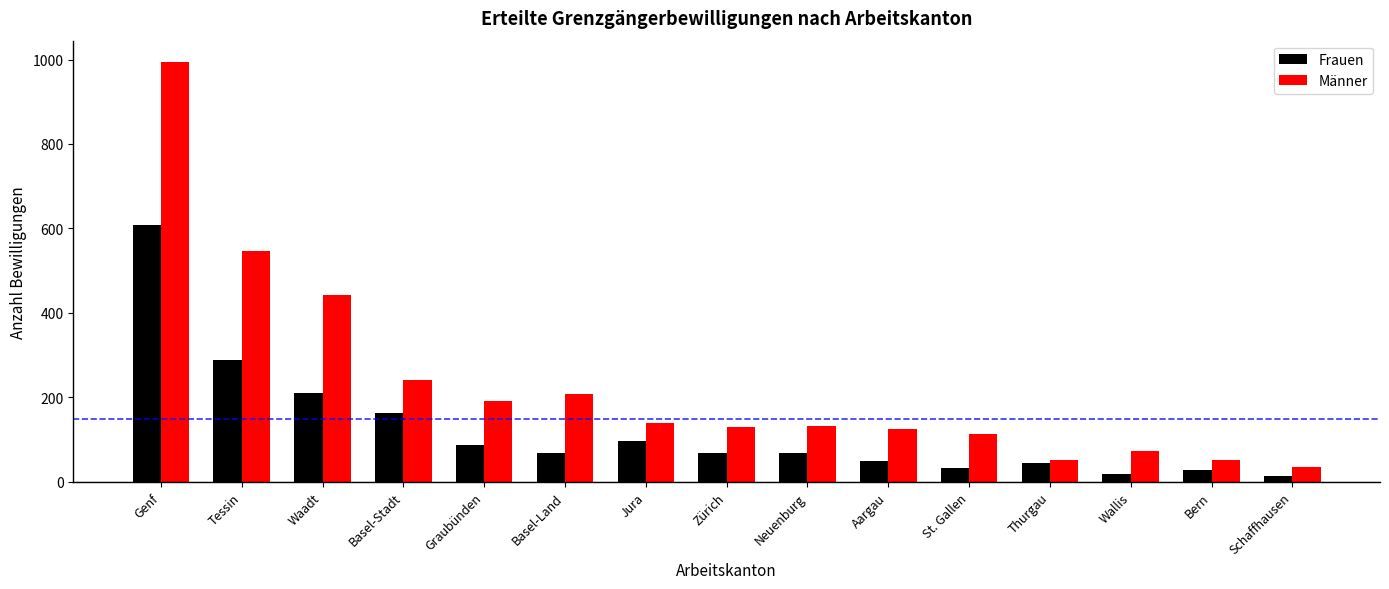

The value of Frauen at Zürich is 69. True or false?

True